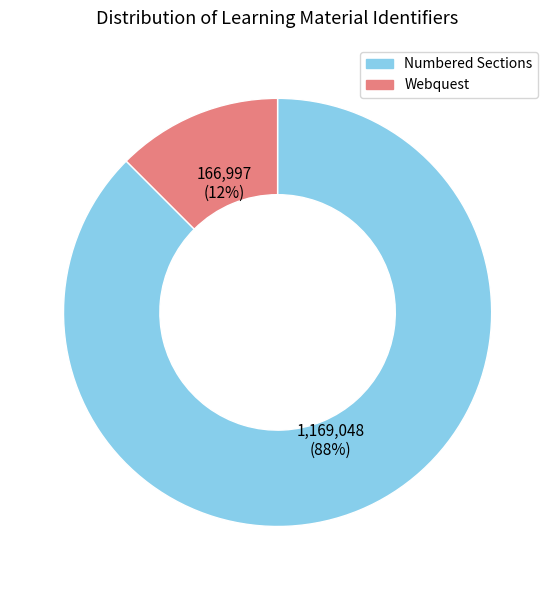

True or false: Webquest accounts for 3% of the total.

False